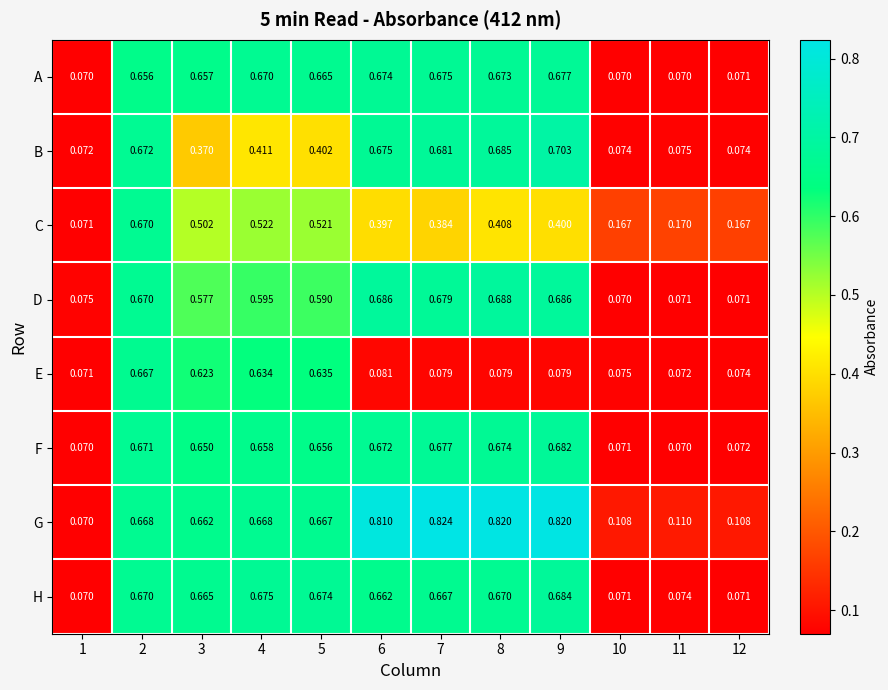

Between 6 and 11, which series saw the biggest shift?

G